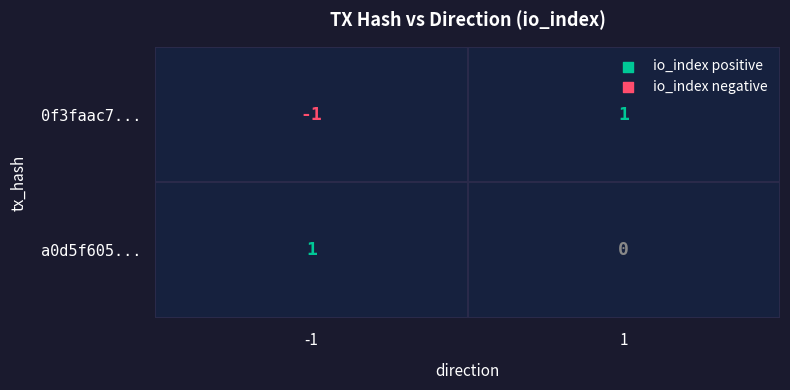

List the series in order of their peak value, highest first.

0f3faac734bff98187a15e6803335c24bd712e3, a0d5f605a01d09d2301b500abfd52d3079535fa